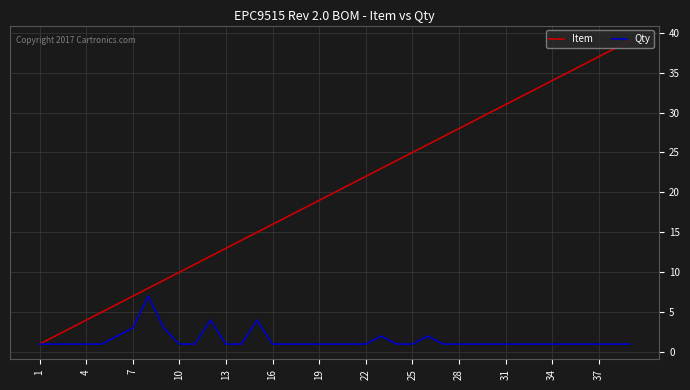

What is the greatest value displayed?

39